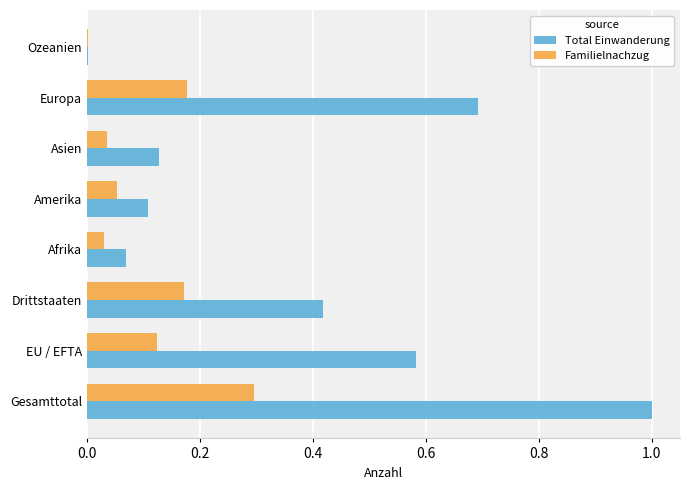

Which series has the widest spread of values?

Total Einwanderung